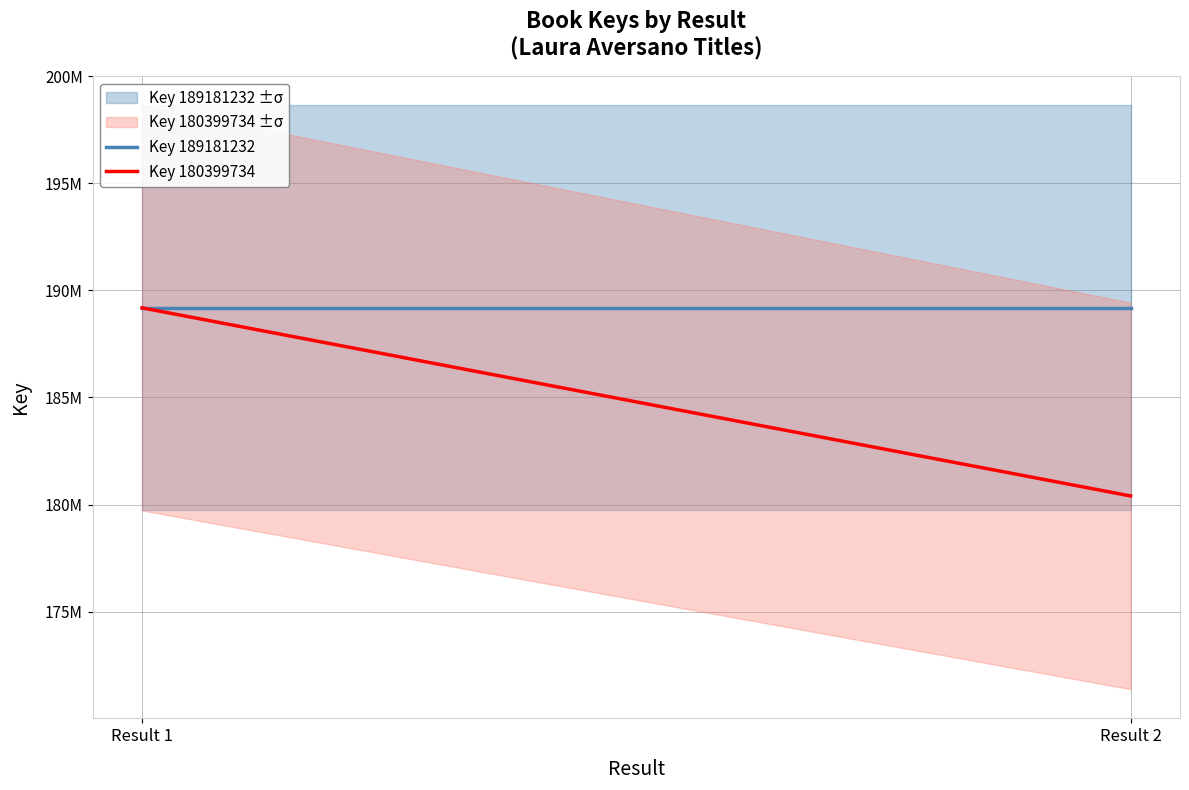

The value of Key 189181232 at Result 1 is 189181232. True or false?

True